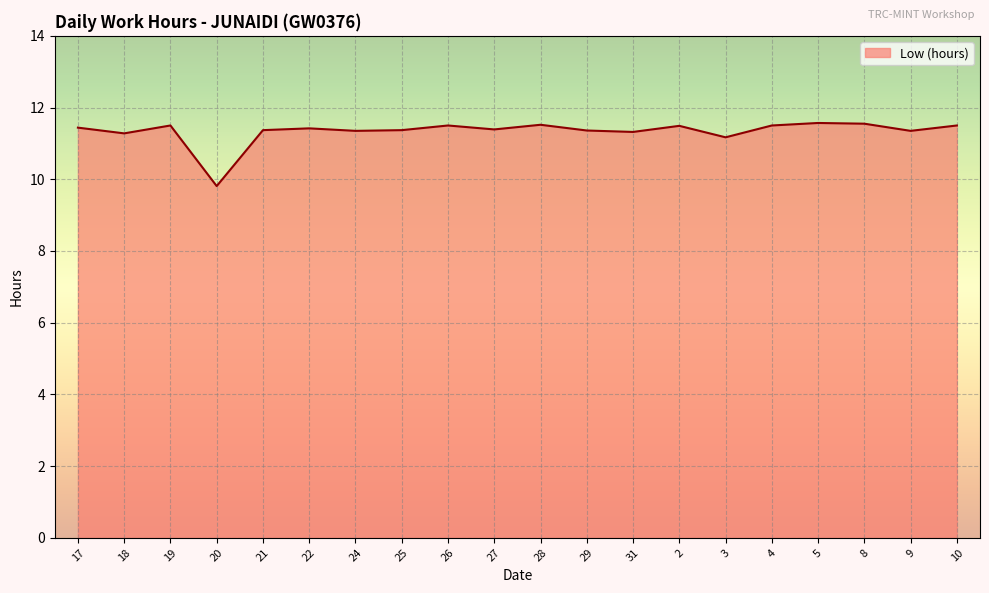

What is the difference between the values at 26 and 31?

0.2